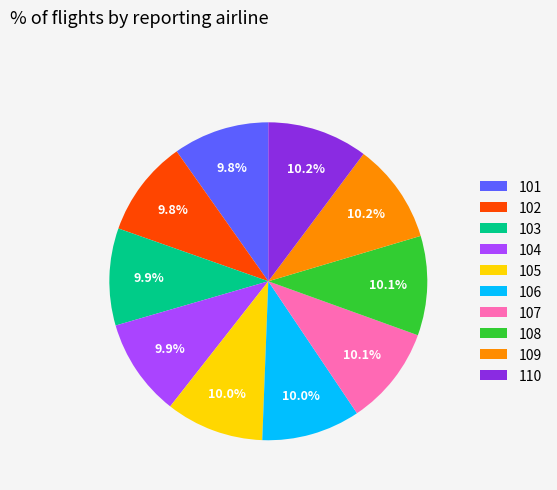

What is the ratio of the value at 105 to the value at 107?

1.0